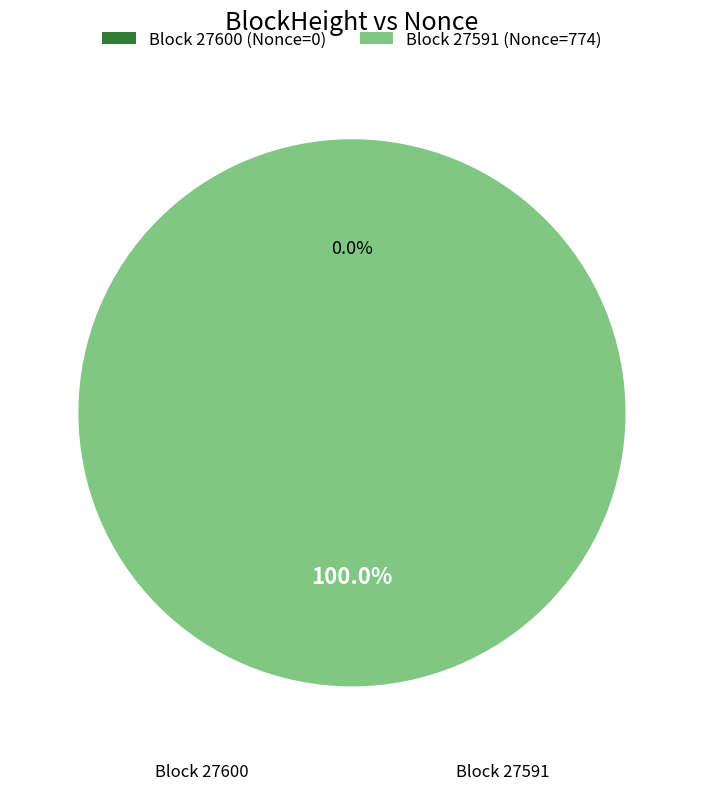

To the nearest percent, what is the difference between the 27591 and 27600 slice percentages?

100%